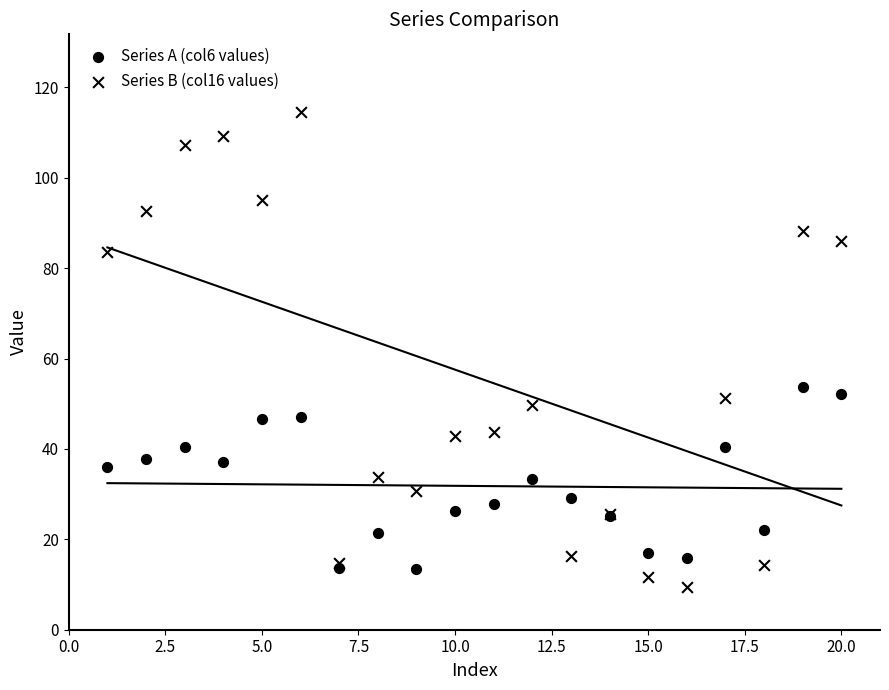

Which series has the largest Y range (max minus min)?

Series B (col16 values)